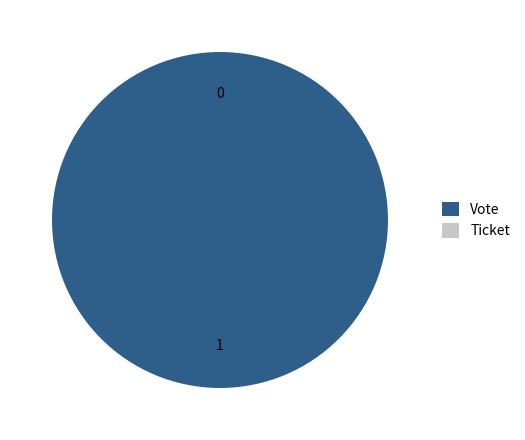

To the nearest percent, what is the average slice percentage?

50%